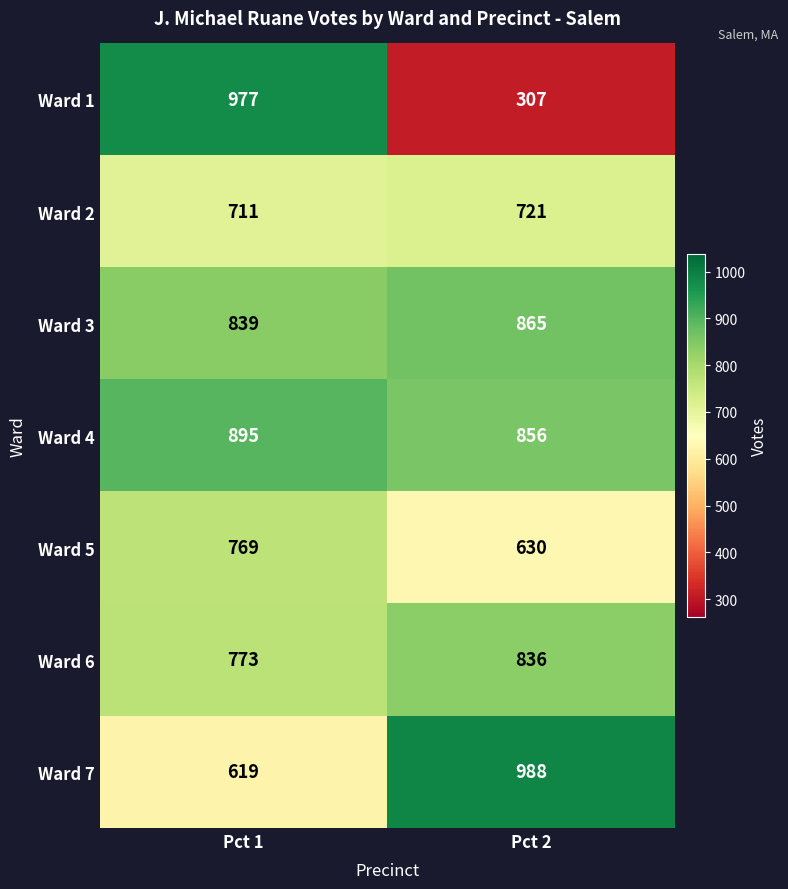

True or false: Ward 7 has a value of 619 at Pct 1.

True